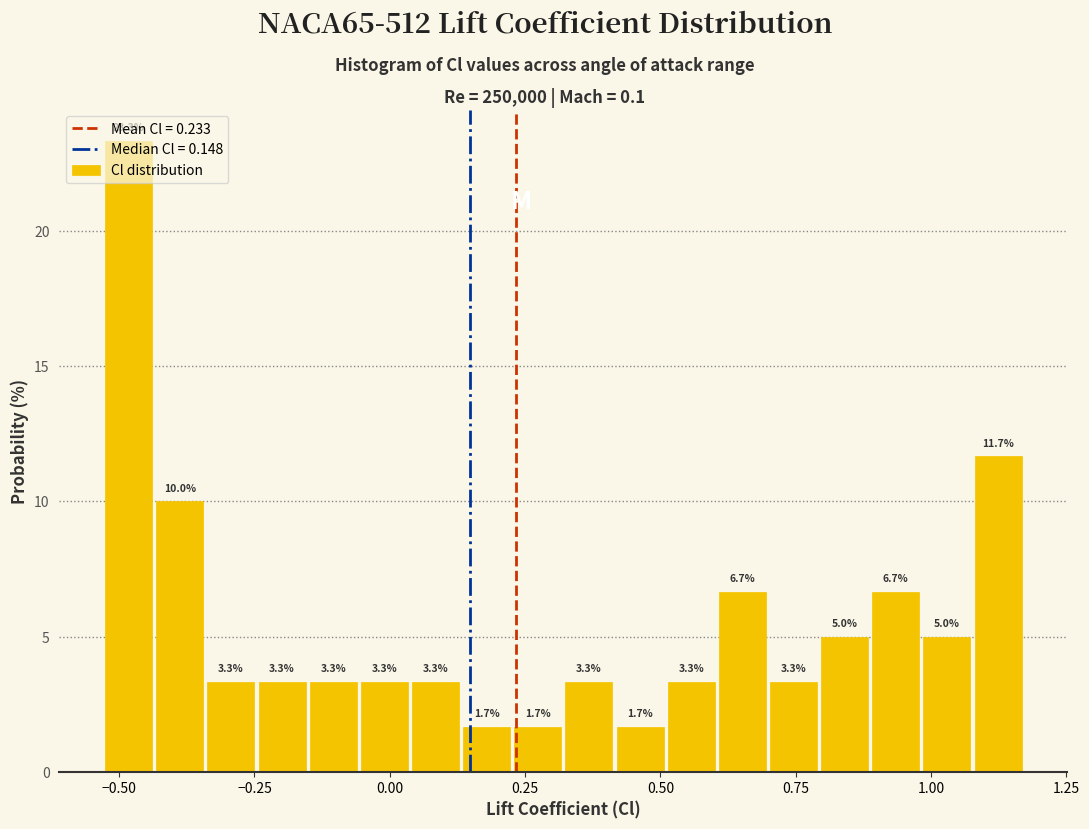

Read against the x-axis, roughly where is the centre of the tallest bar?

-0.50